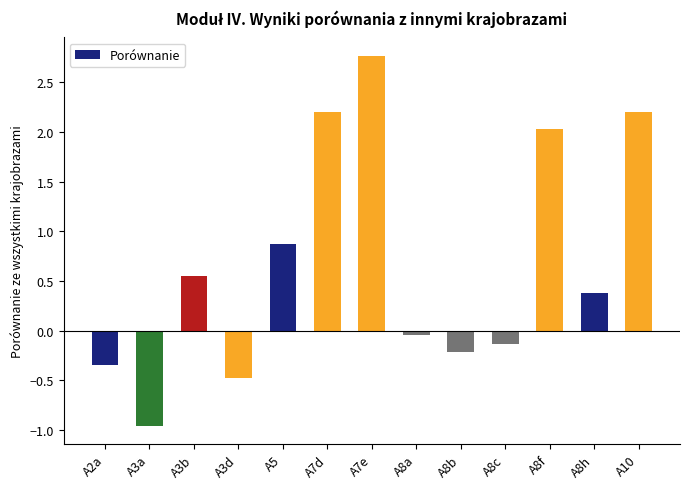

What is the difference between the second highest and minimum values?

3.2